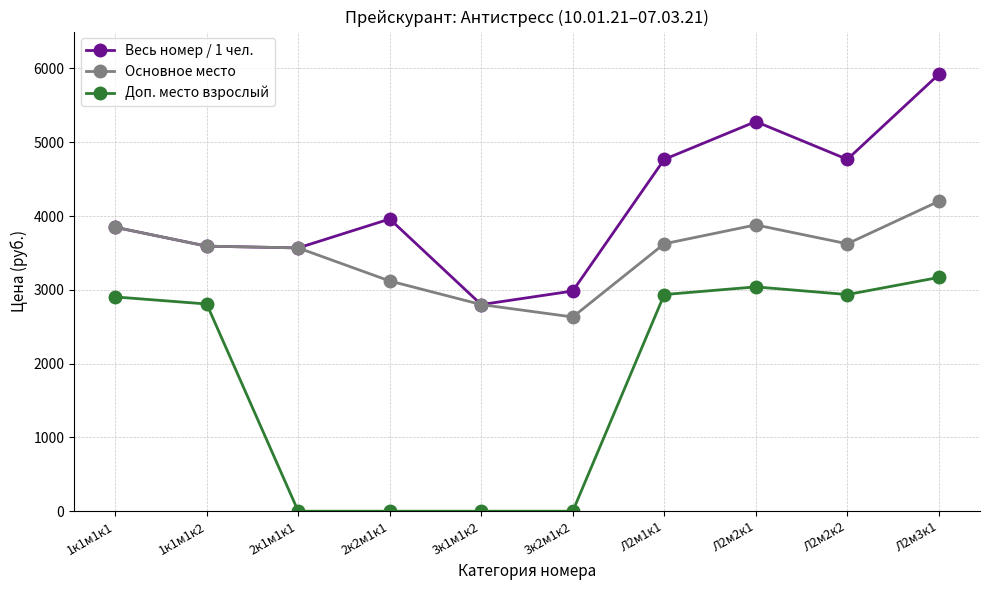

Is it true that Доп. место взрослый equals 2936 at Л2м1к1?

True